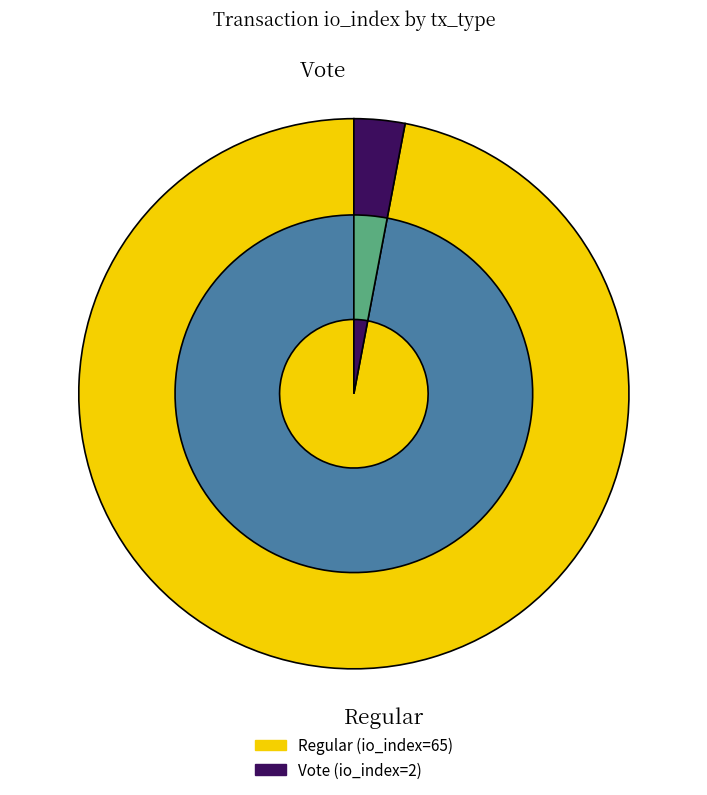

Between Vote and Regular, which is larger?

Regular